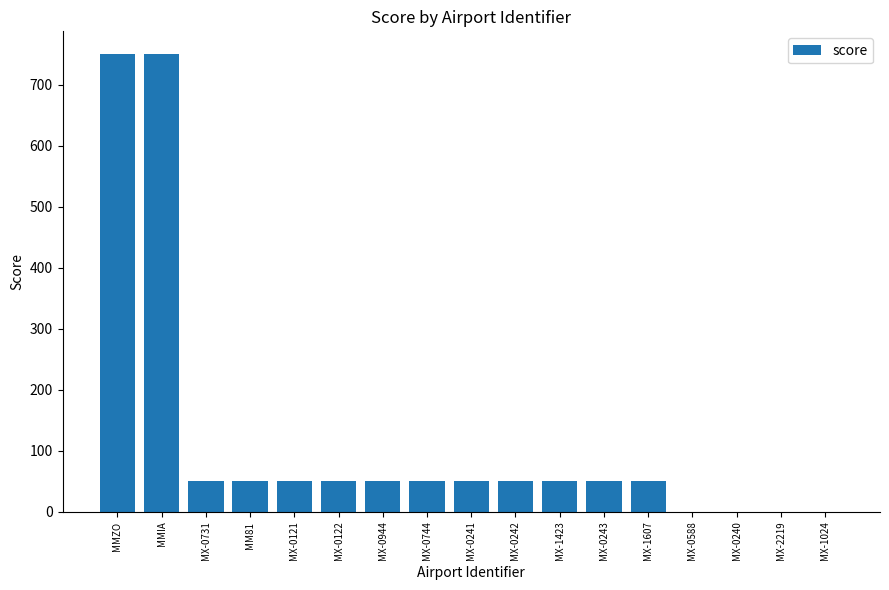

Are the bars horizontal?

No